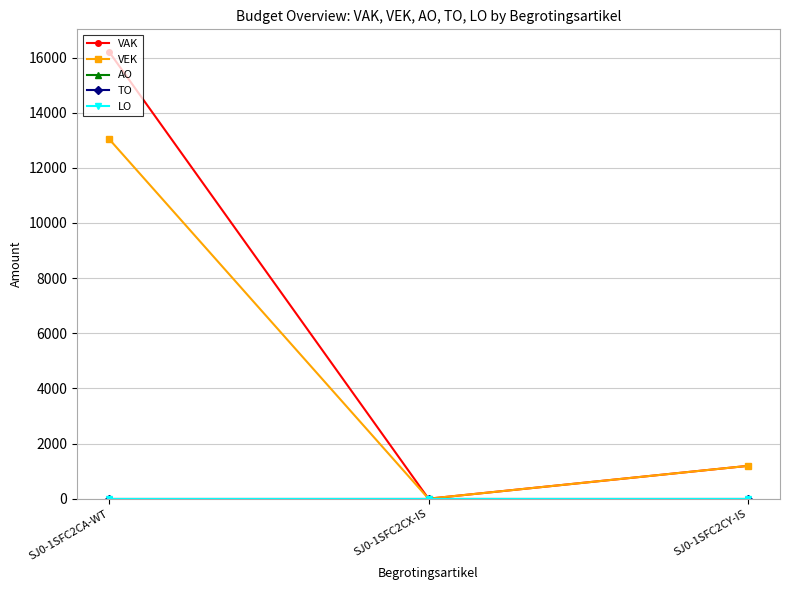

Rank the series at SJ0-1SFC2CY-IS from lowest to highest value.

AO, TO, LO, VAK, VEK